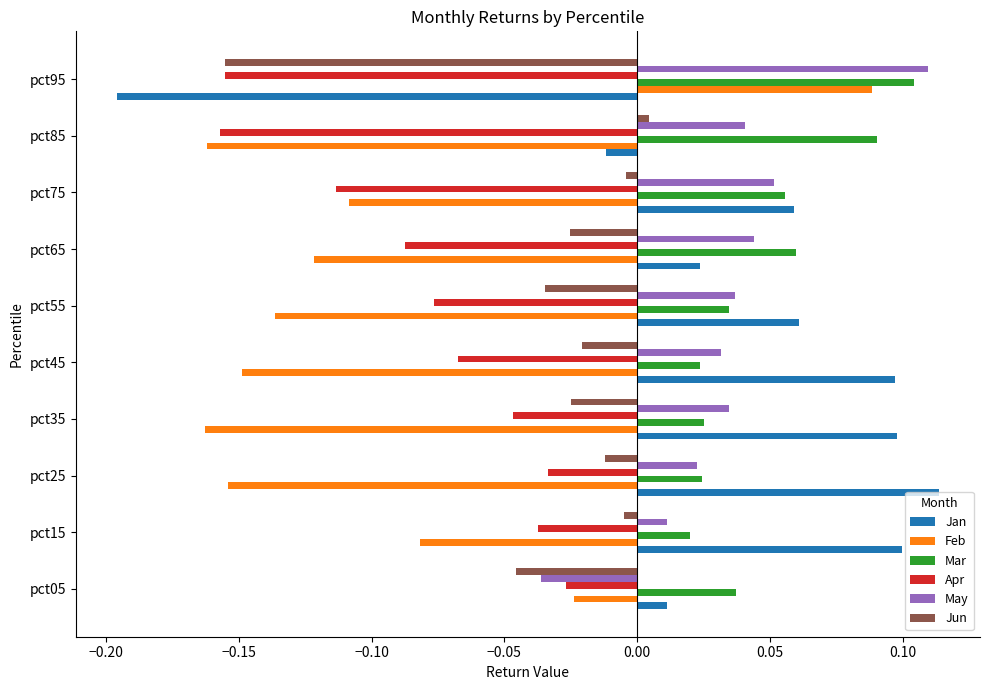

Which category has the highest value in the May series?

pct95